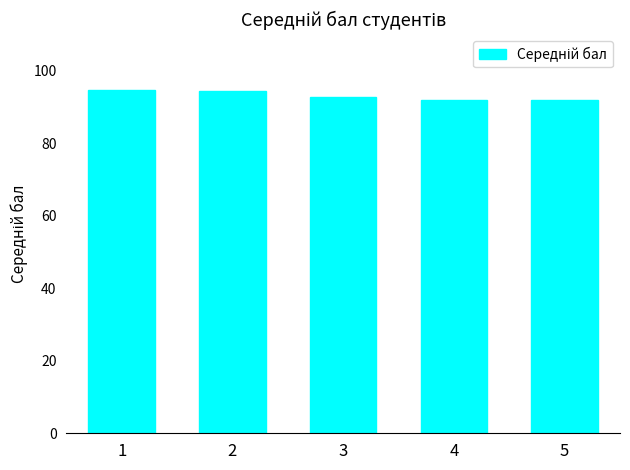

What is the smallest value displayed?

92.0